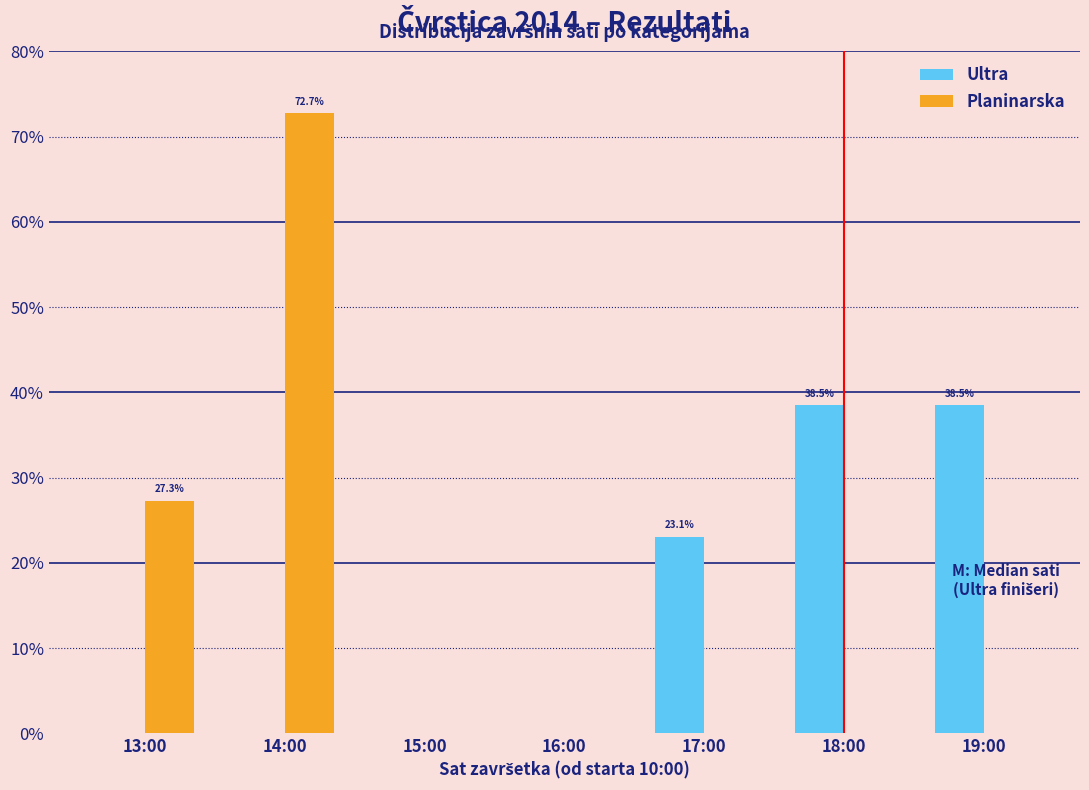

Reading left to right, extract all data points from this chart.

Ultra: 13:00=0.0	14:00=0.0	15:00=0.0	16:00=0.0	17:00=23.1	18:00=38.5	19:00=38.5
Planinarska: 13:00=27.3	14:00=72.7	15:00=0.0	16:00=0.0	17:00=0.0	18:00=0.0	19:00=0.0